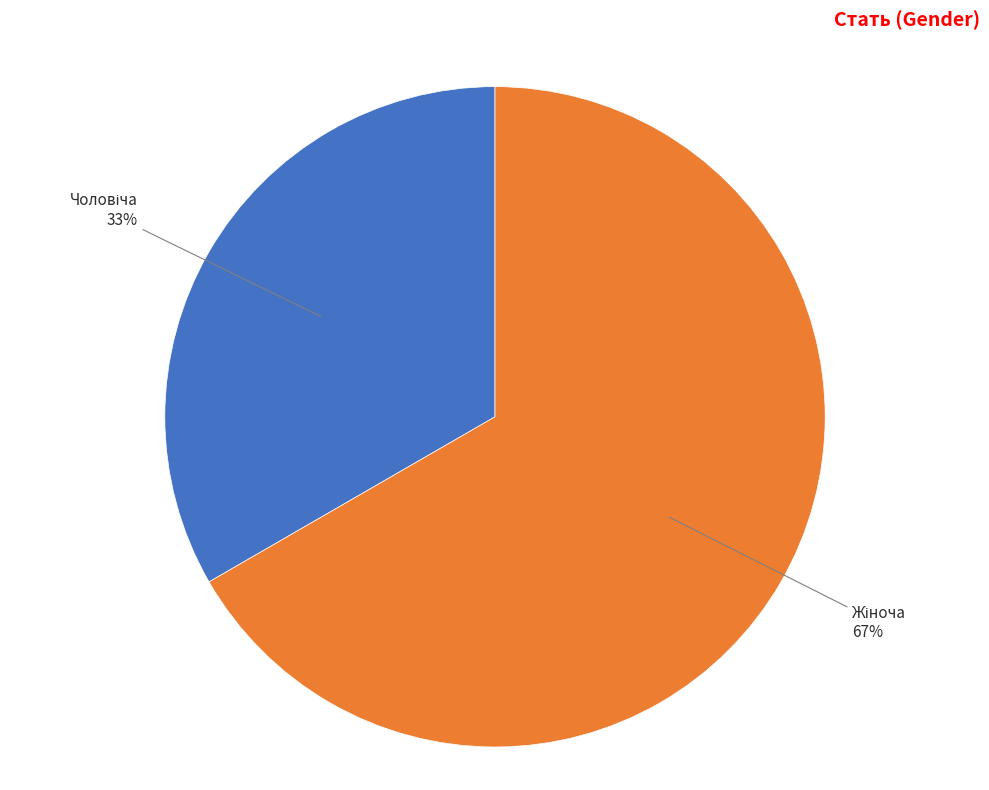

Count the number of slices in the pie.

2